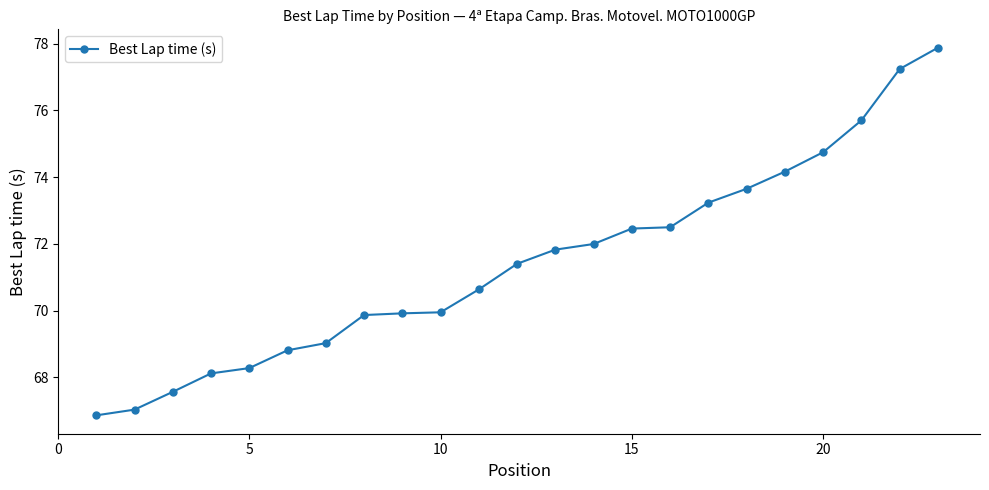

What is the difference between the second highest and minimum values?

10.4